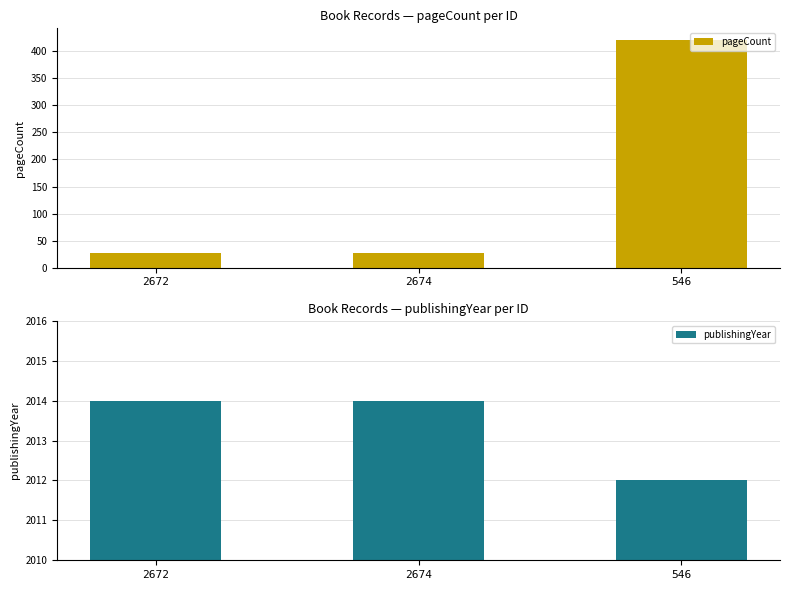

At which label does pageCount reach its minimum?

2672